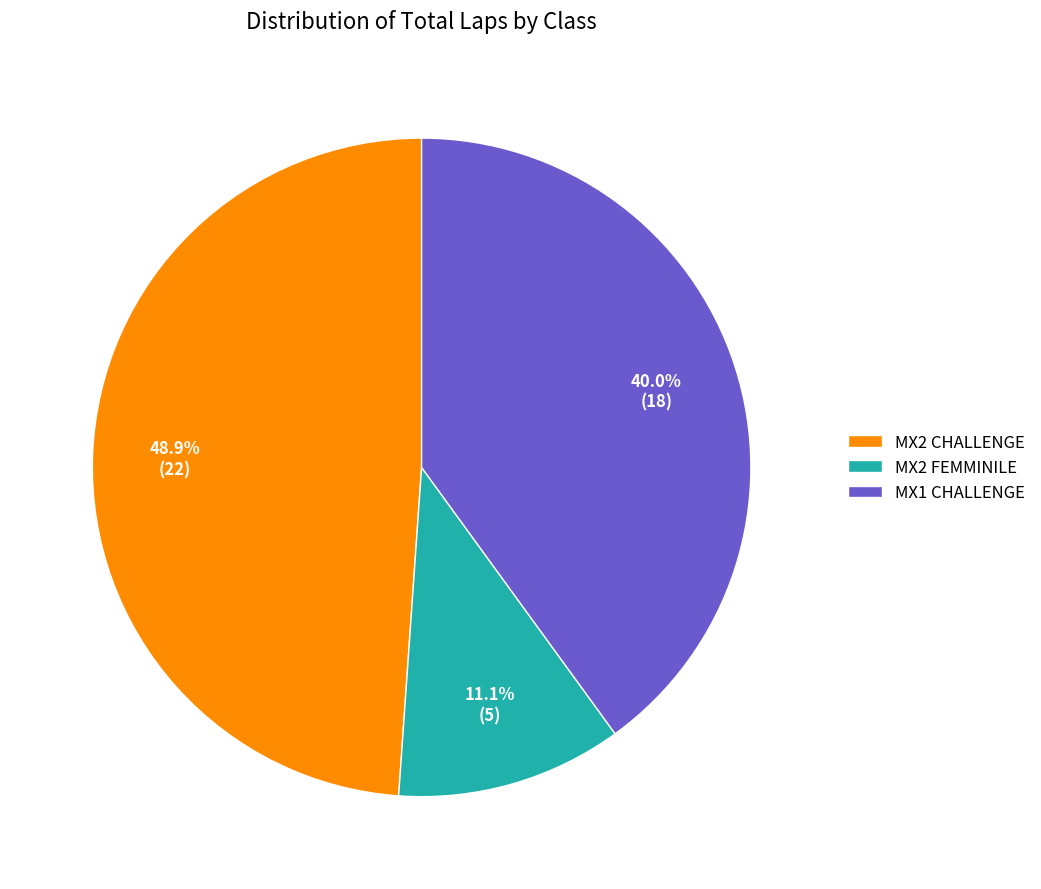

What is the total percentage of MX2 CHALLENGE and MX1 CHALLENGE?

88.9%